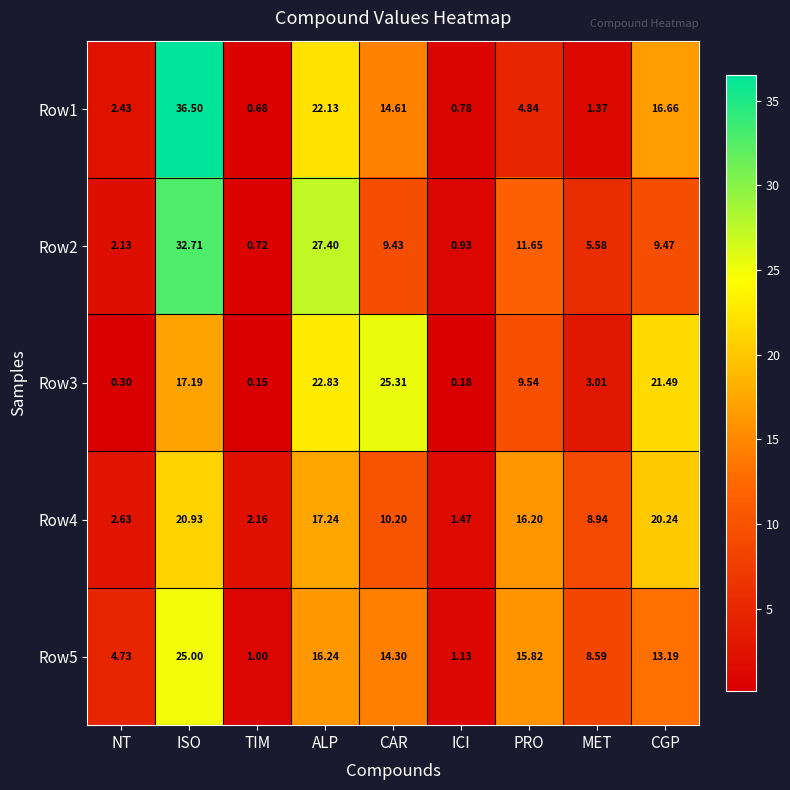

At which label is Row1 closest to 18?

CGP